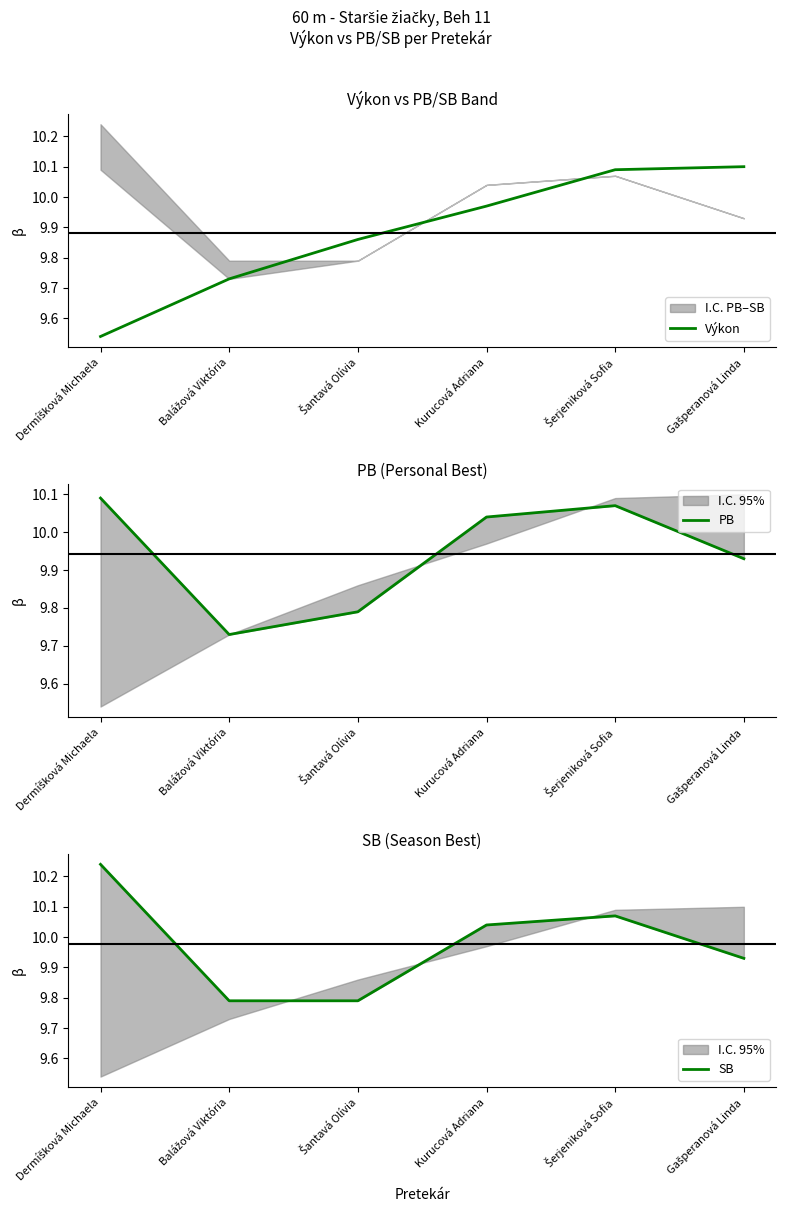

What is the smallest value displayed?

9.5